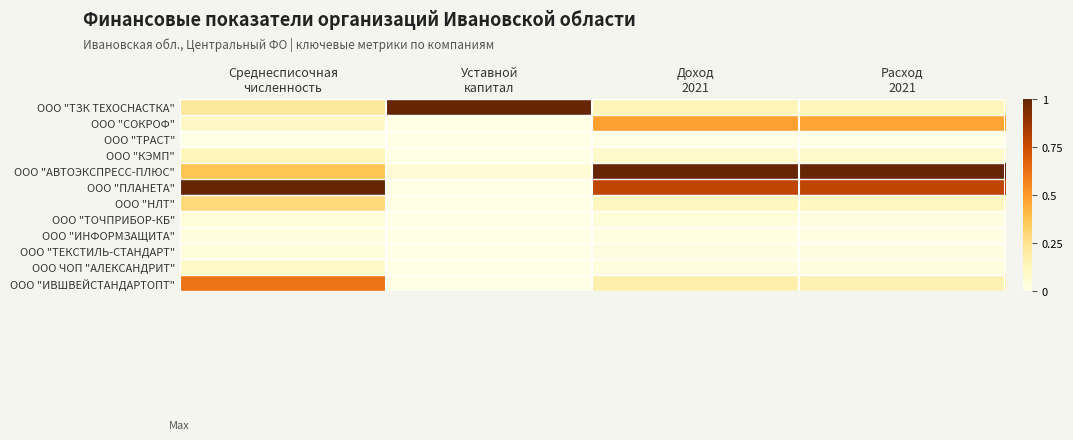

At which category does the chart reach its peak across all series?

Уставной
капитал